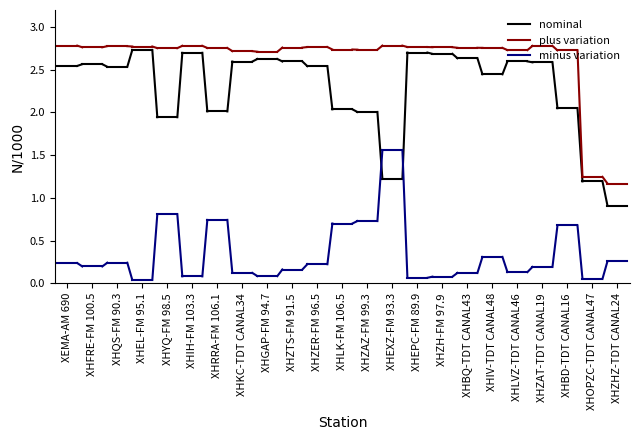

True or false: plus variation has a value of 2.8 at XHFRE-FM 100.5.

True